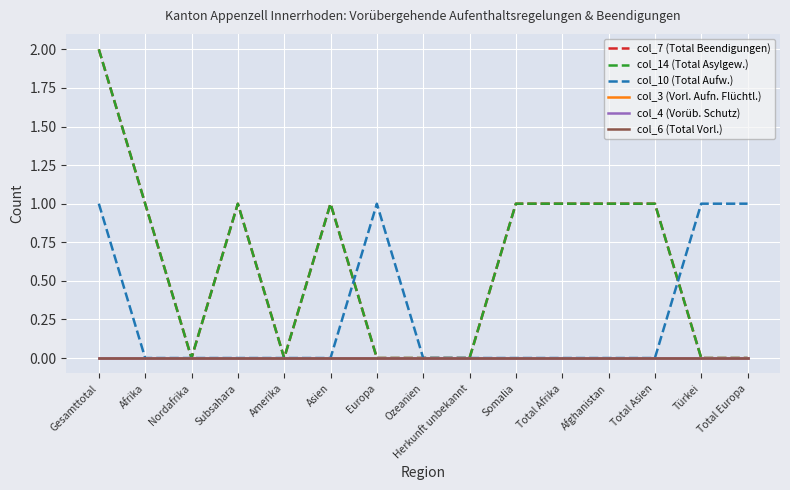

Rank the categories by col_3 (Vorl. Aufn. Flüchtl.) value from lowest to highest.

Gesamttotal, Afrika, Nordafrika, Subsahara, Amerika, Asien, Europa, Ozeanien, Herkunft unbekannt, Somalia, Total Afrika, Afghanistan, Total Asien, Türkei, Total Europa